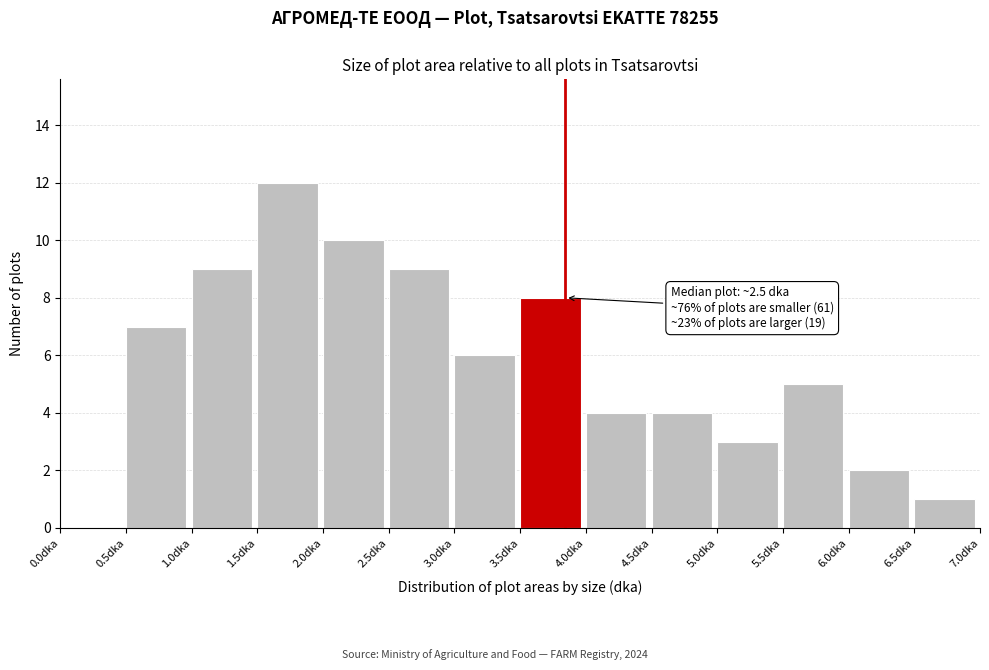

Over which range of the x-axis is the bar tallest?

1.5 to 2.0